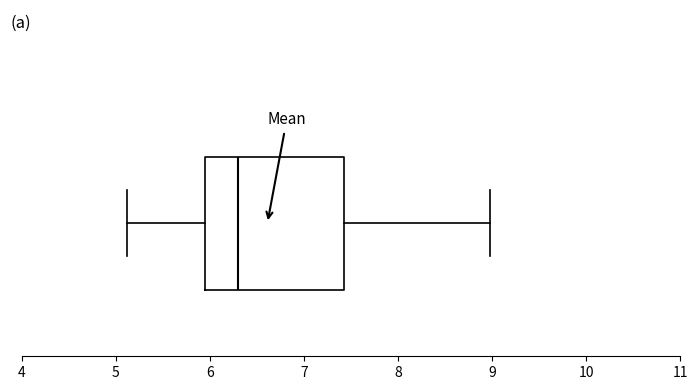

Transcribe this box plot: give where the median line is, the range the box spans, and where the two whiskers end, as read against the x-axis. The values are not printed on the chart, so give them approximately, as read against the axis.

median 6.3, box 5.9 to 7.4, whiskers 5.1 to 9.0